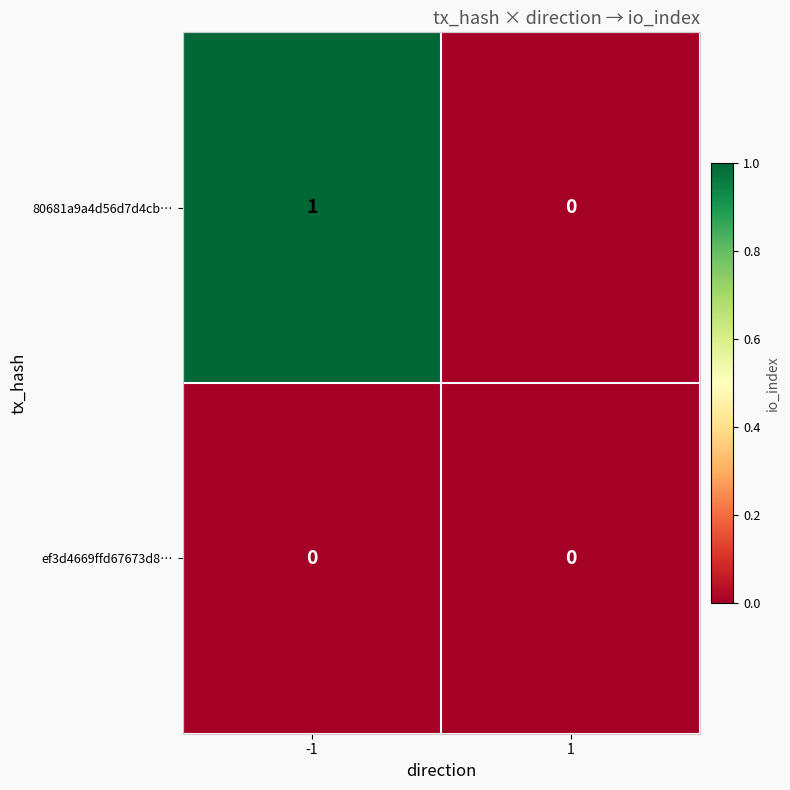

How many series are shown in this chart?

2